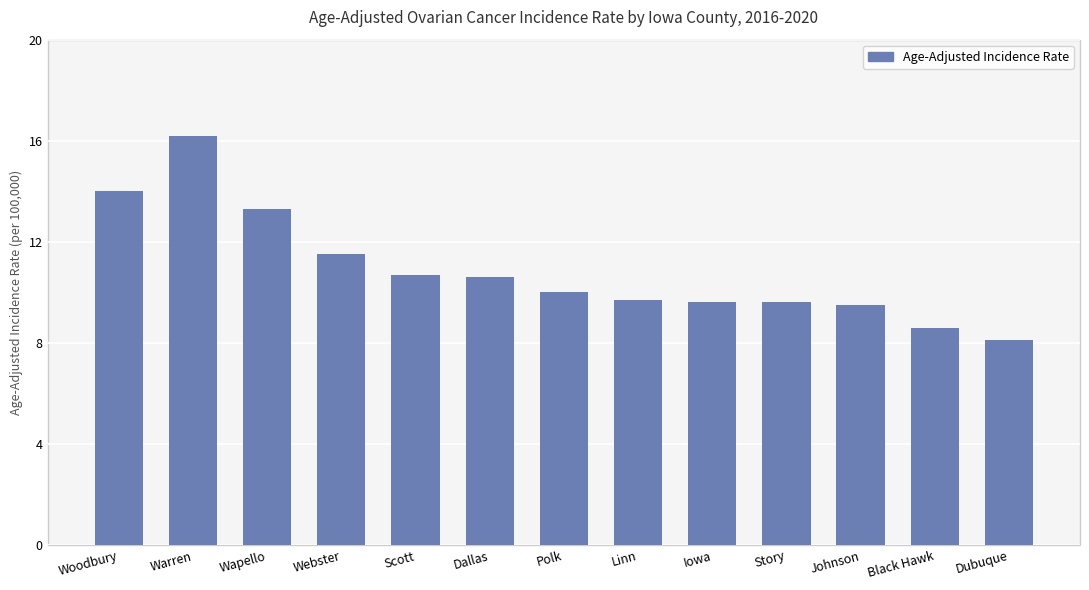

What is the value of the 1st bar from the left?

14.0